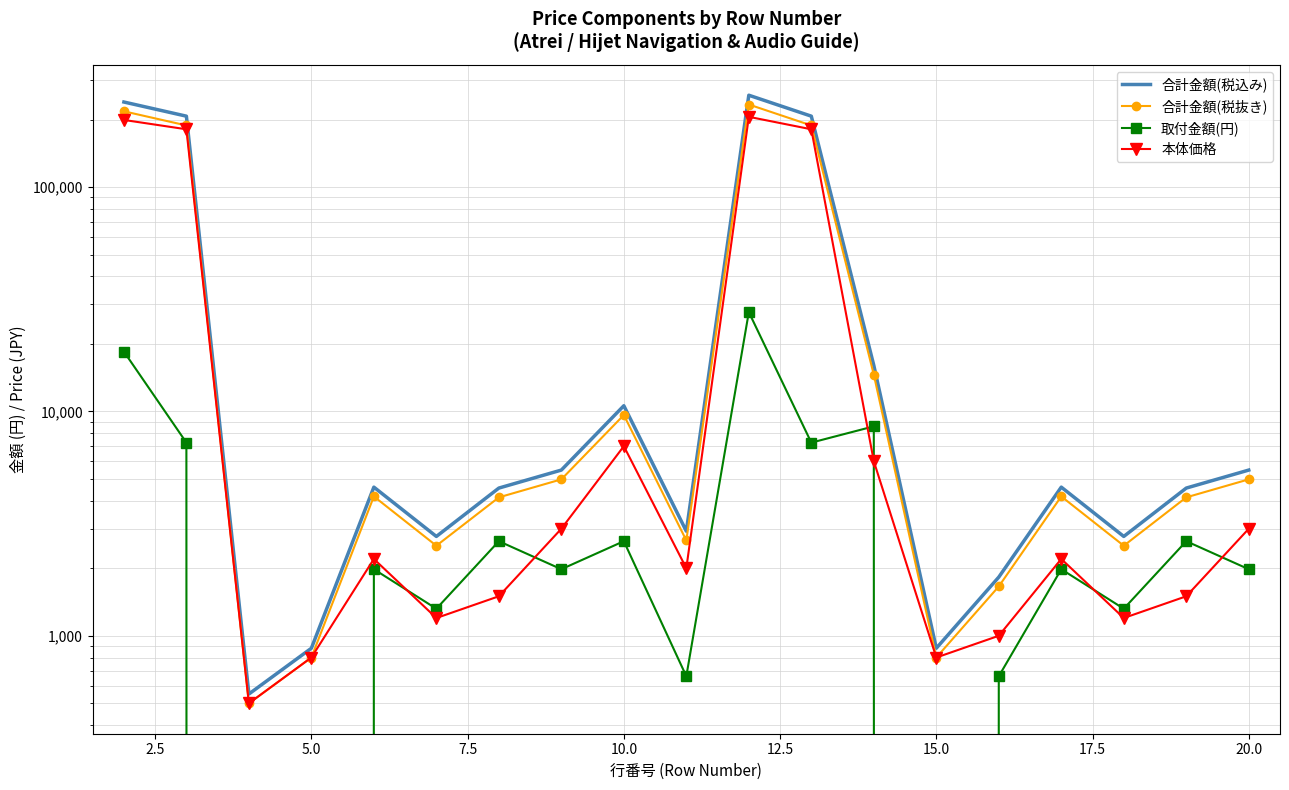

How many values in the 合計金額(税抜き) series exceed 4180?

8